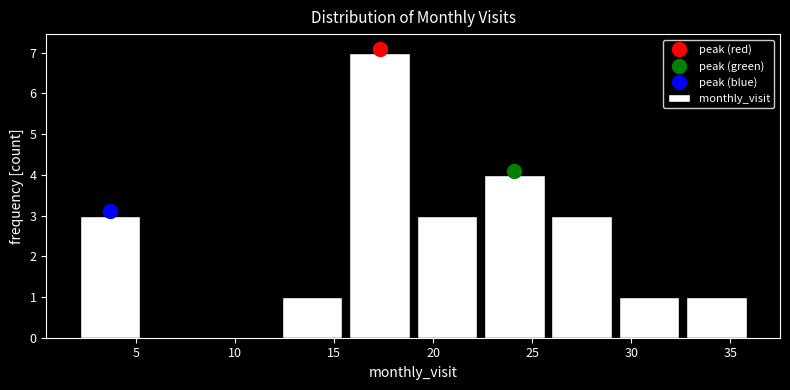

How tall is the bar that spans 22.4 to 25.8 on the x-axis? Neither the bar edges nor the heights are printed on the chart, so give them approximately, as read against the axes.

4